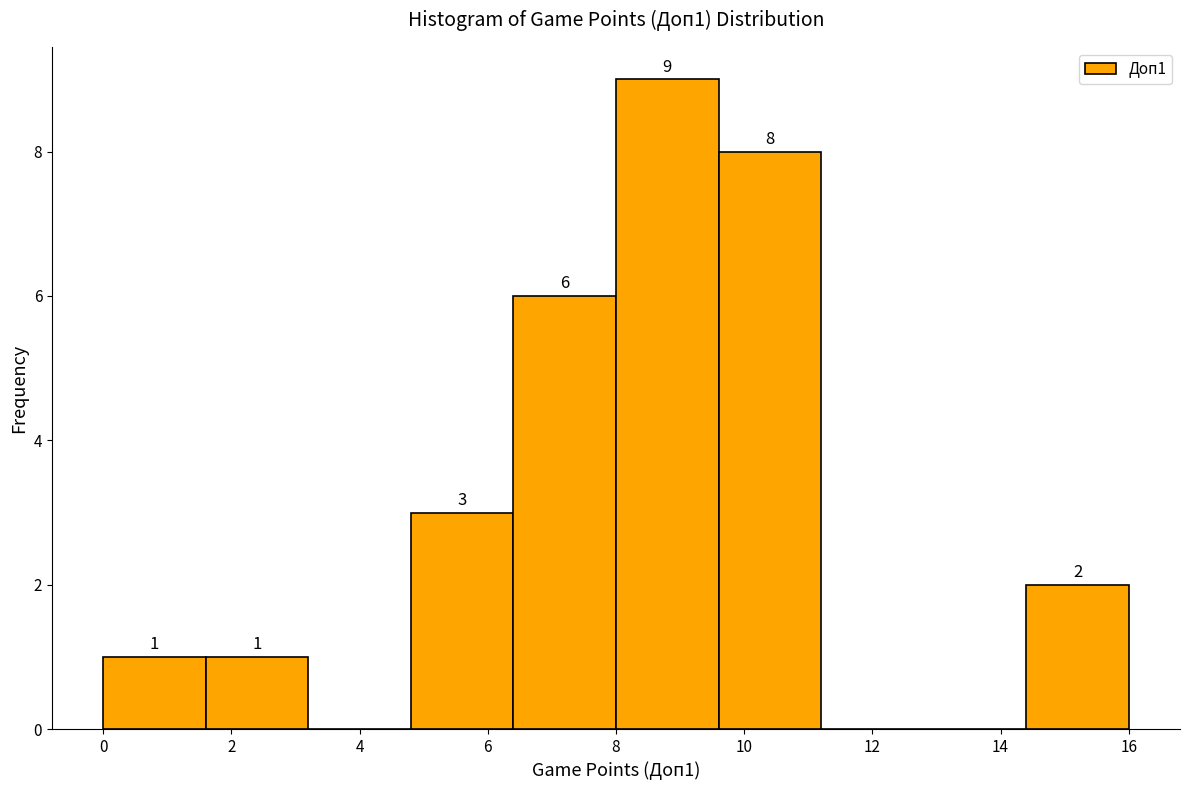

Which range on the x-axis has the tallest bar?

8.0 to 9.6